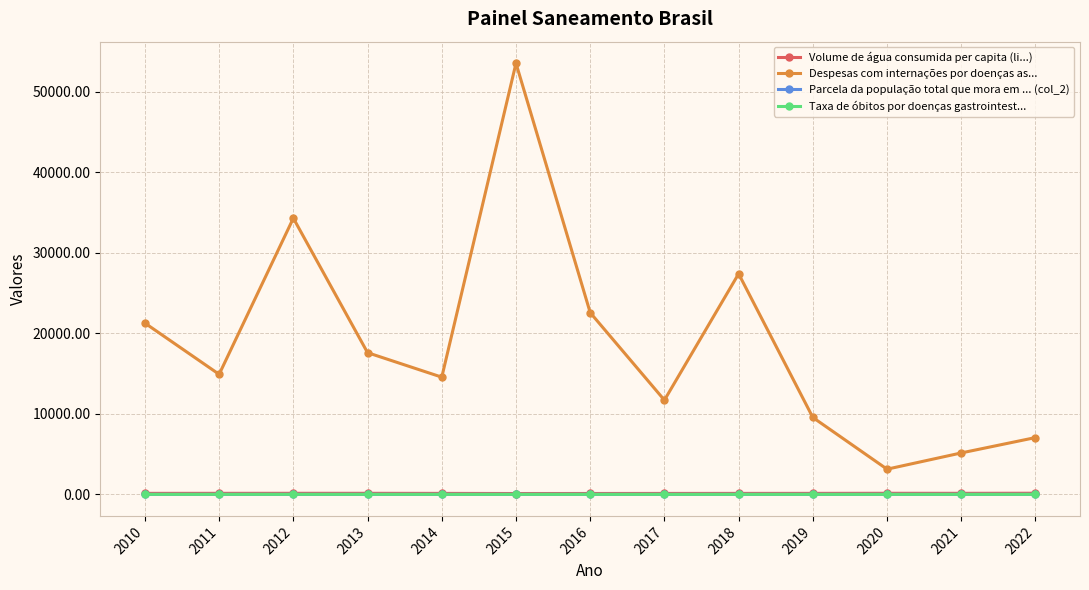

What is the sum of all Parcela da população total que mora em ... (col_2) values?

3.4